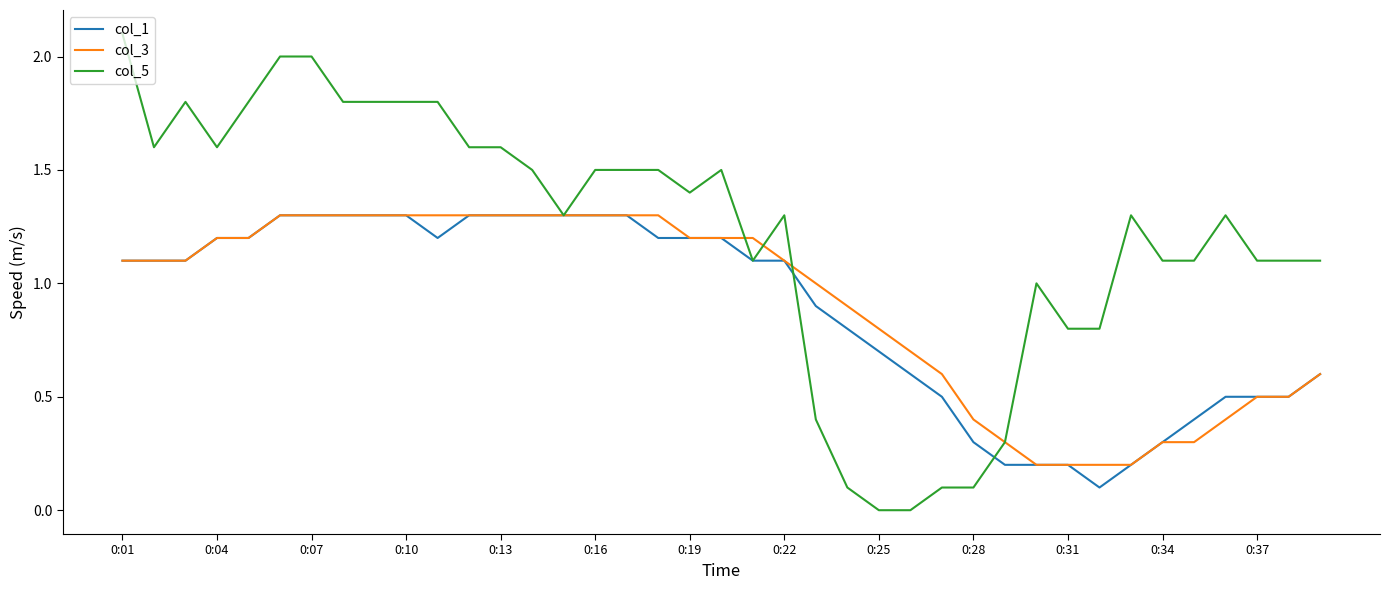

Is this an area chart (filled region under the line)?

No